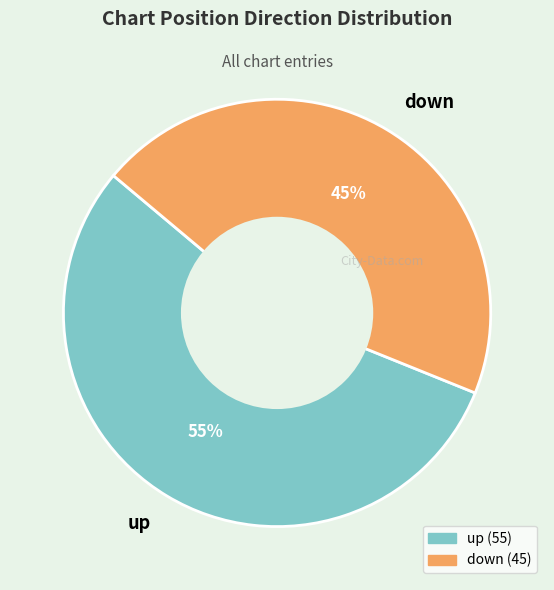

What is the ratio of the value at down to the value at up?

0.8